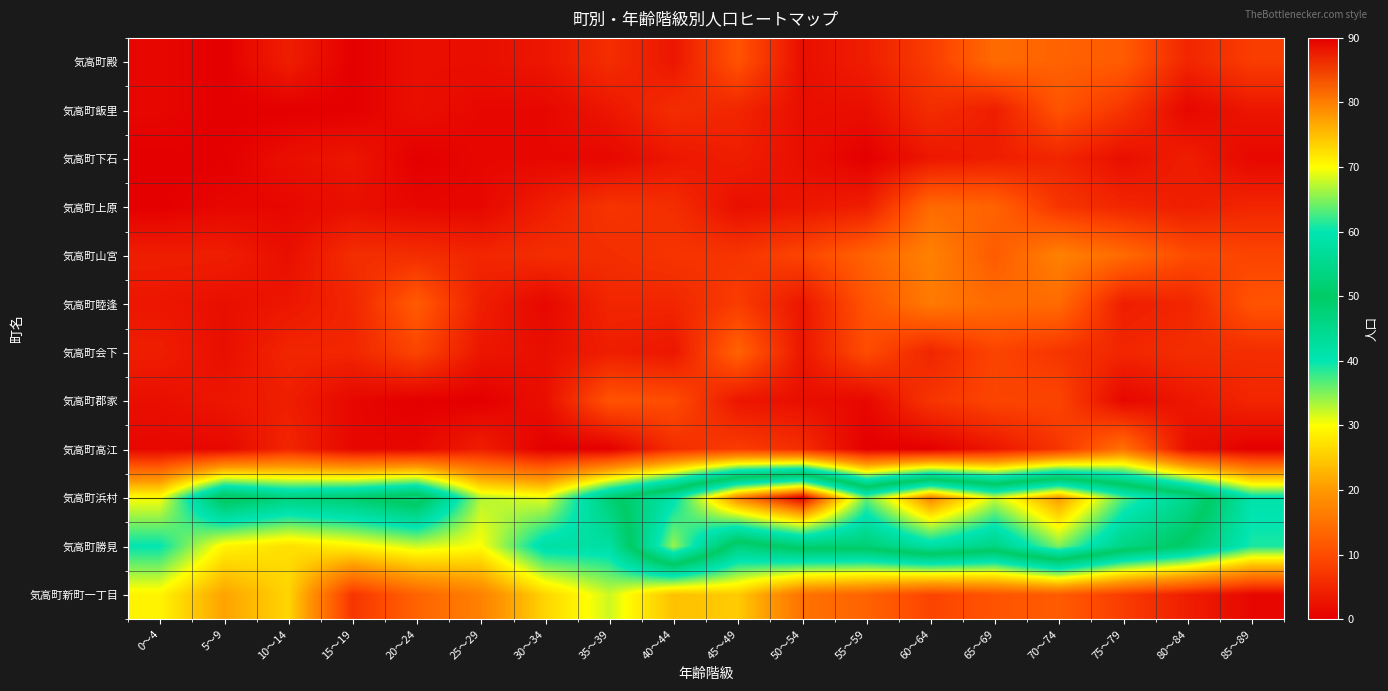

Between 20～24 and 25～29, which series saw the biggest shift?

気高町浜村